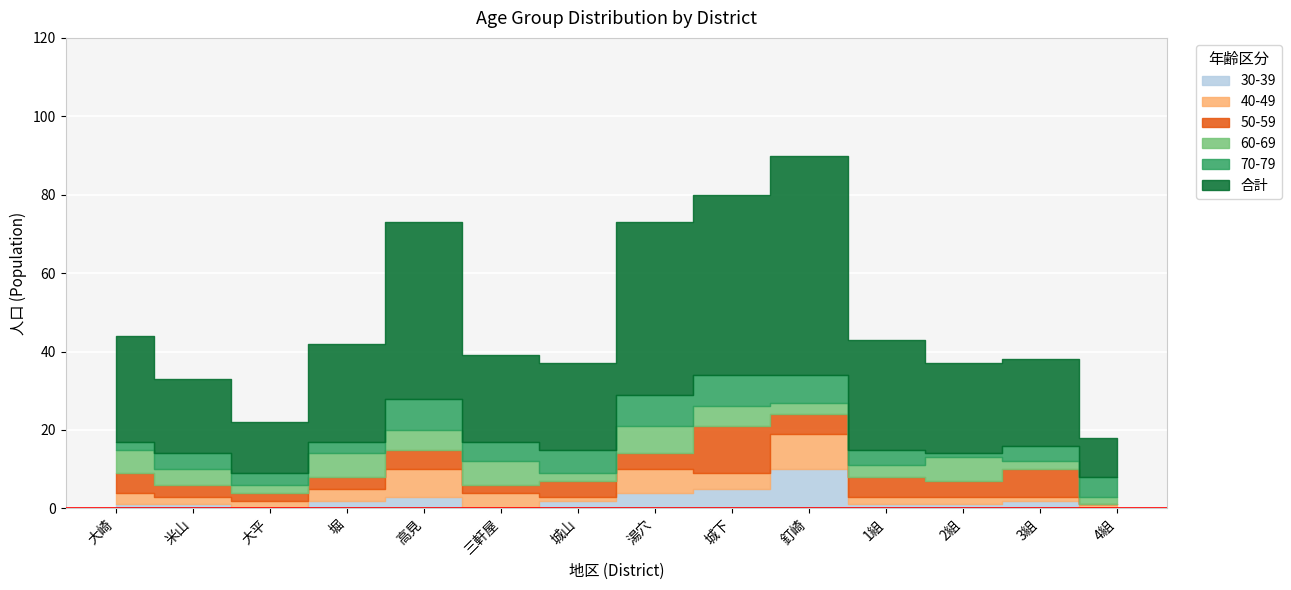

What position from the left is 大崎?

1